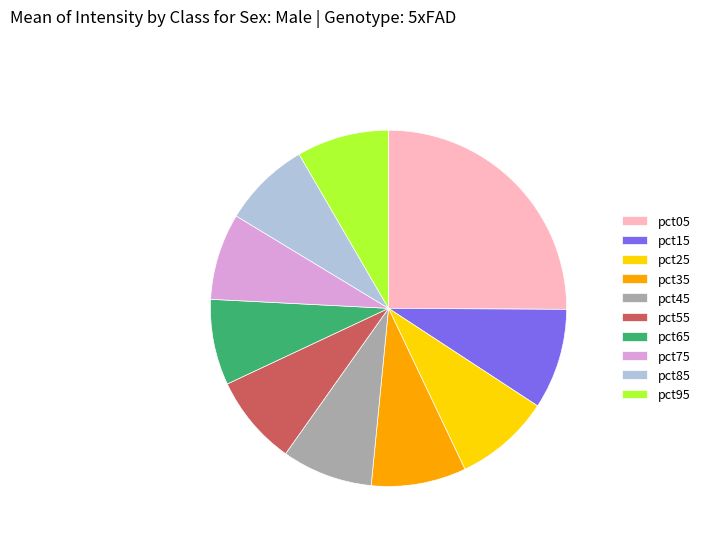

Is there any slice that represents more than half of the pie?

No